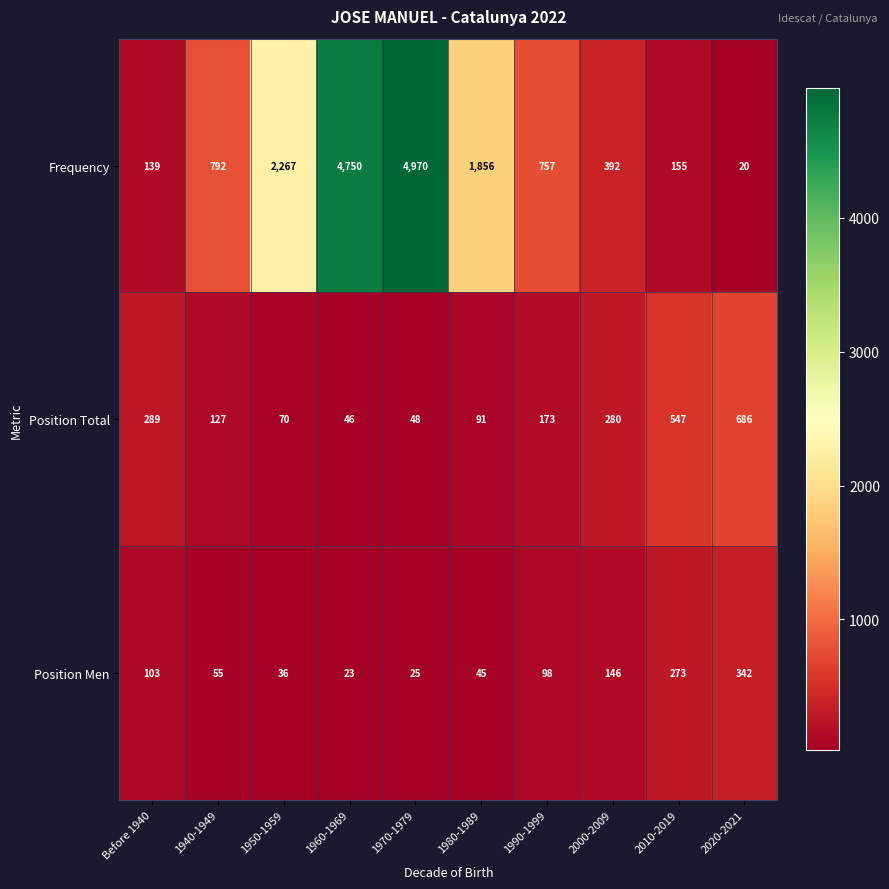

The value of Frequency at 1990-1999 is 757. True or false?

True